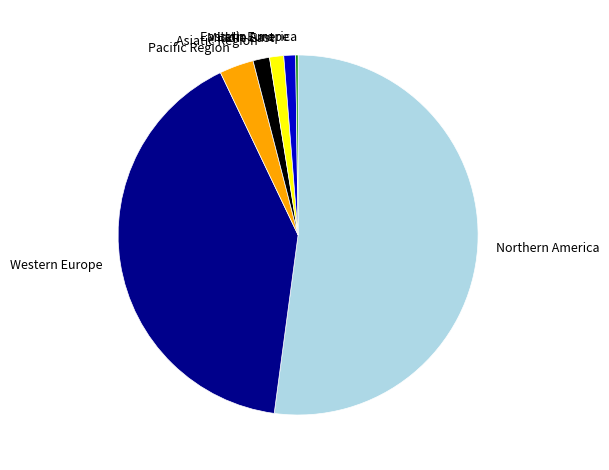

Between Eastern Europe and Northern America, which is larger?

Northern America